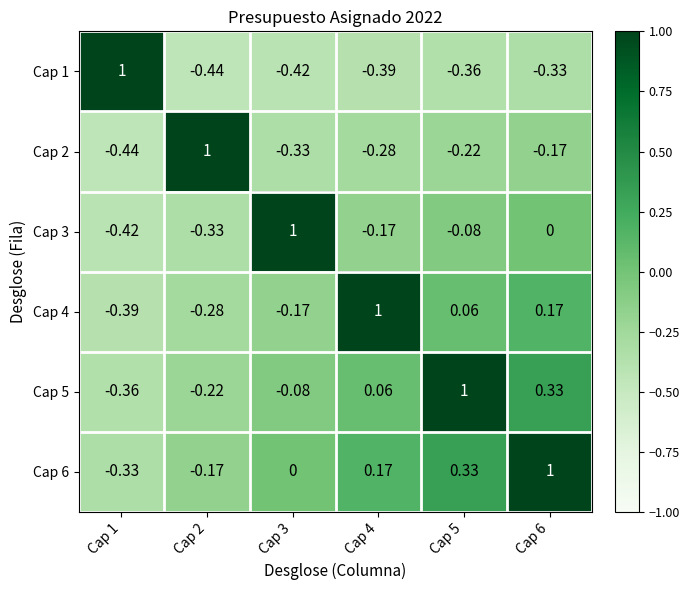

What is the difference between the highest and lowest values at Cap 6?

1.3